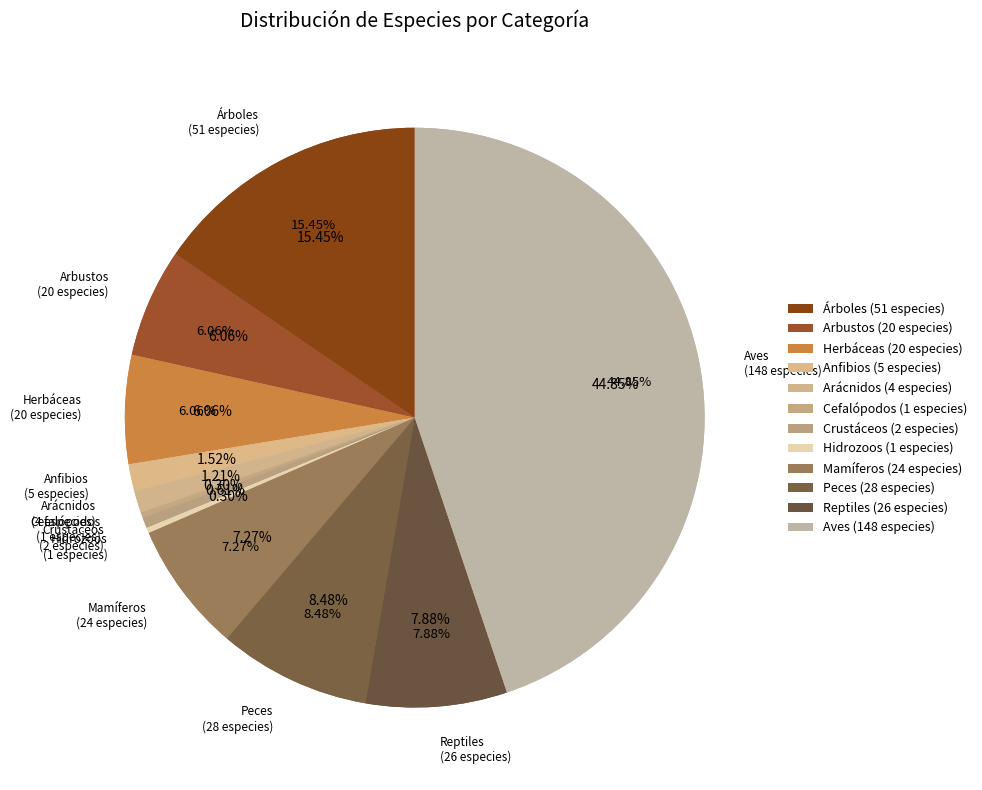

Is the sum of Arácnidos and Árboles greater than half?

No